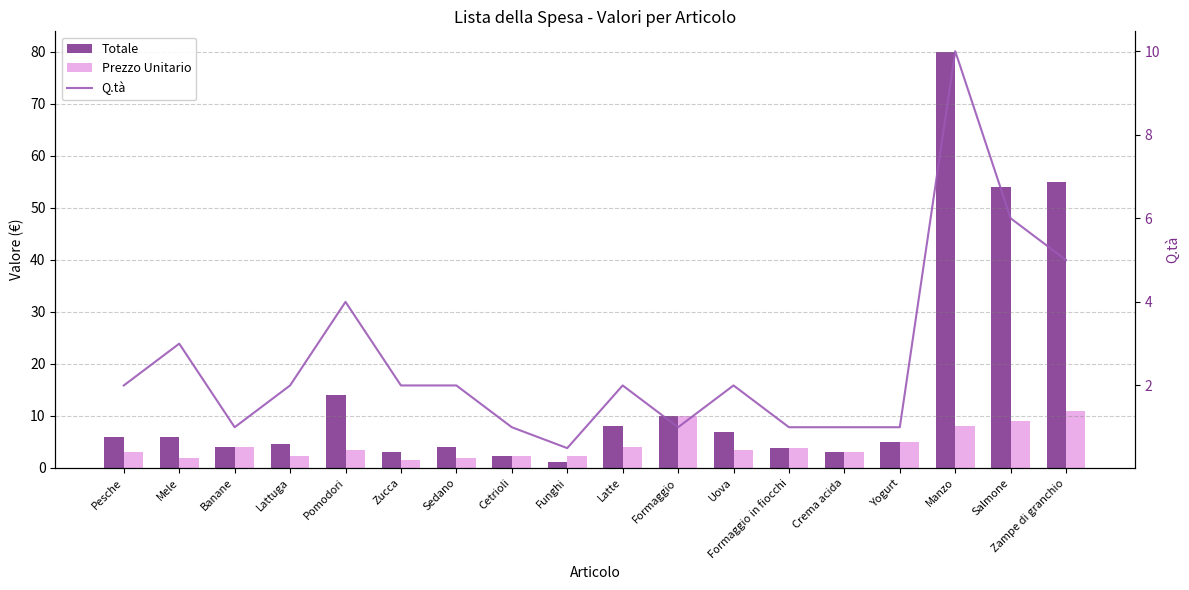

Between Pesche and Funghi, which series saw the biggest shift?

Totale